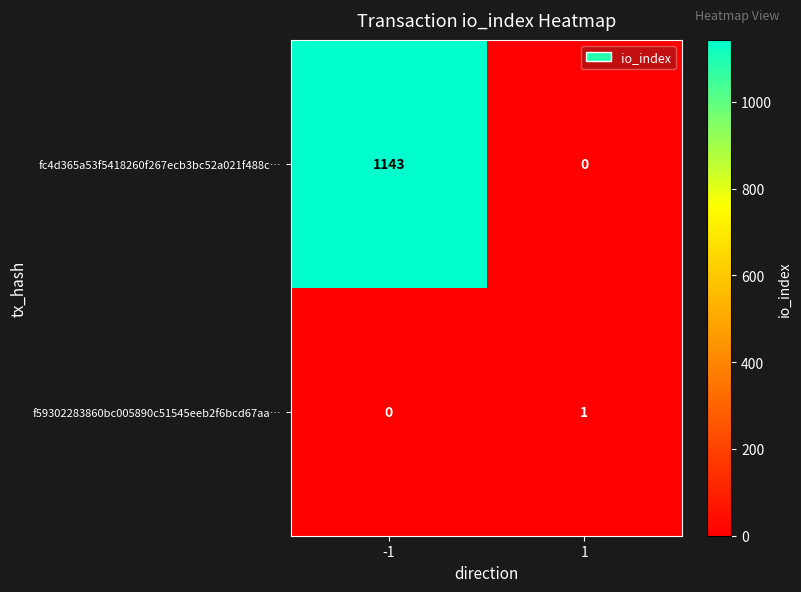

Reading right to left, what are all the values shown in this chart?

fc4d365a53f5418260f267ecb3bc52a021f488c…: 1=0	-1=1143
f59302283860bc005890c51545eeb2f6bcd67aa…: 1=1	-1=0